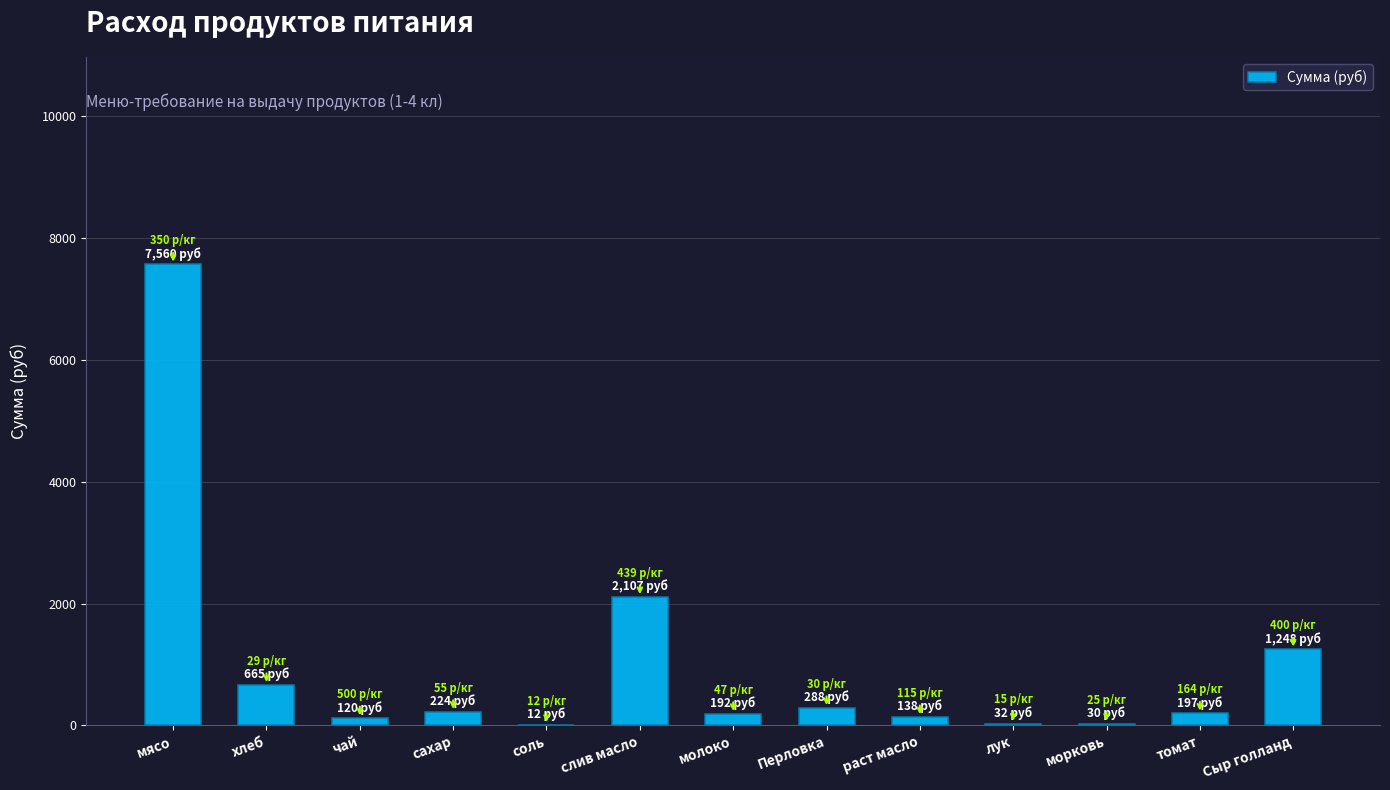

What is the change in value from хлеб to лук?

-632.7